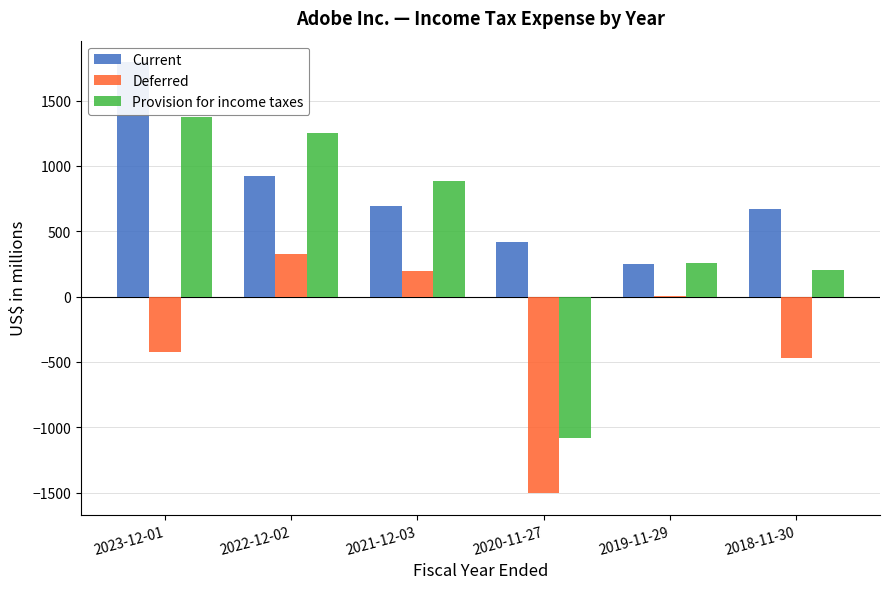

What is the maximum value shown in the chart?

1793